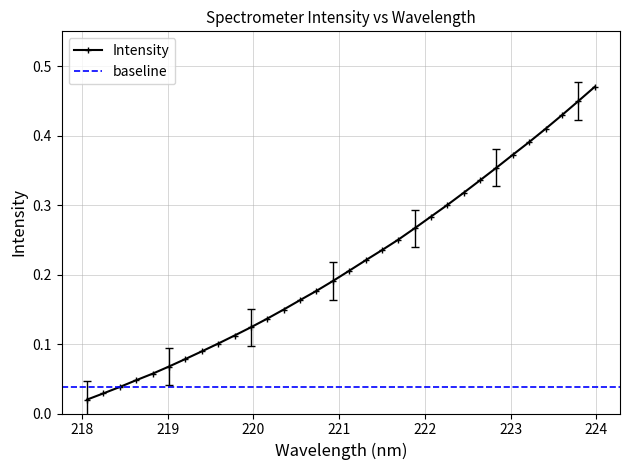

What is the maximum value shown in the chart?

0.5